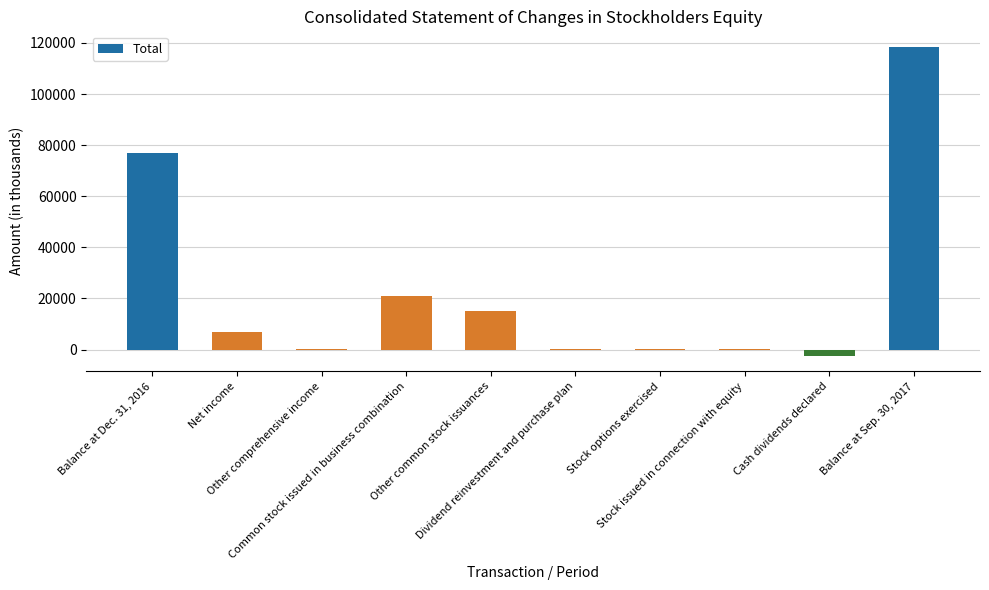

What is the sum of all values?

236988